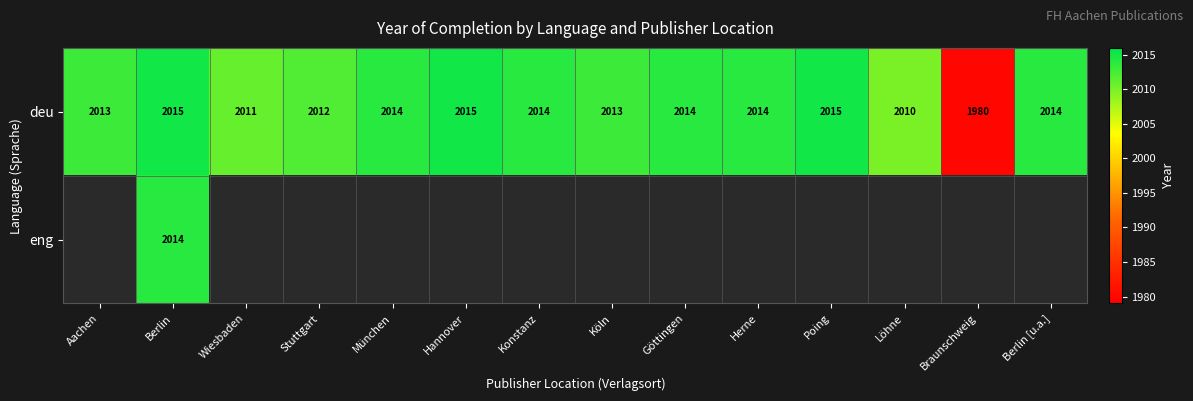

Which category has the lowest value in the deu series?

Braunschweig